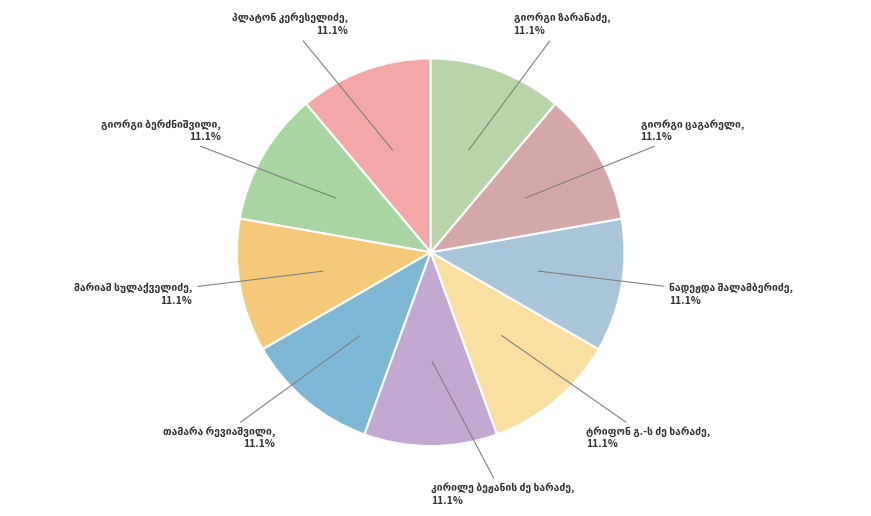

Is there any slice that represents more than half of the pie?

No